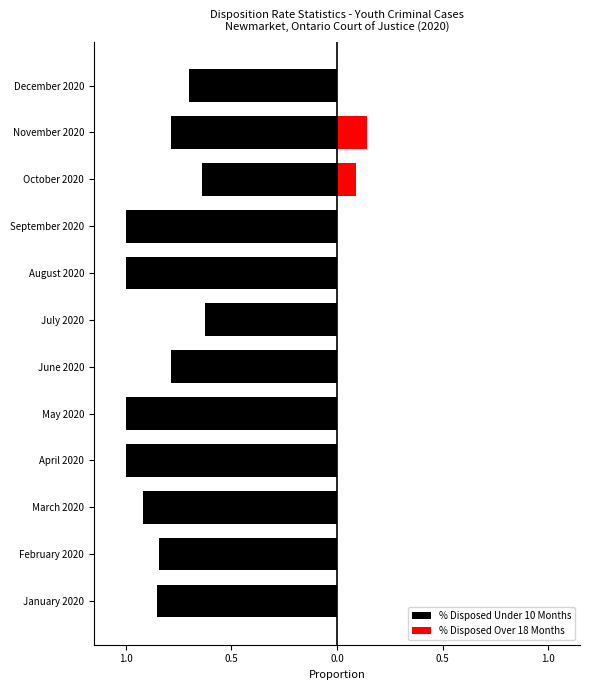

Which has a higher value, November 2020 or April 2020?

November 2020